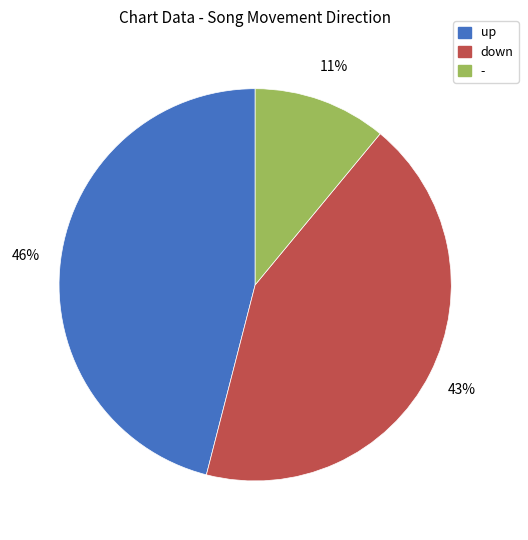

What is the ratio of the value at up to the value at down?

1.1